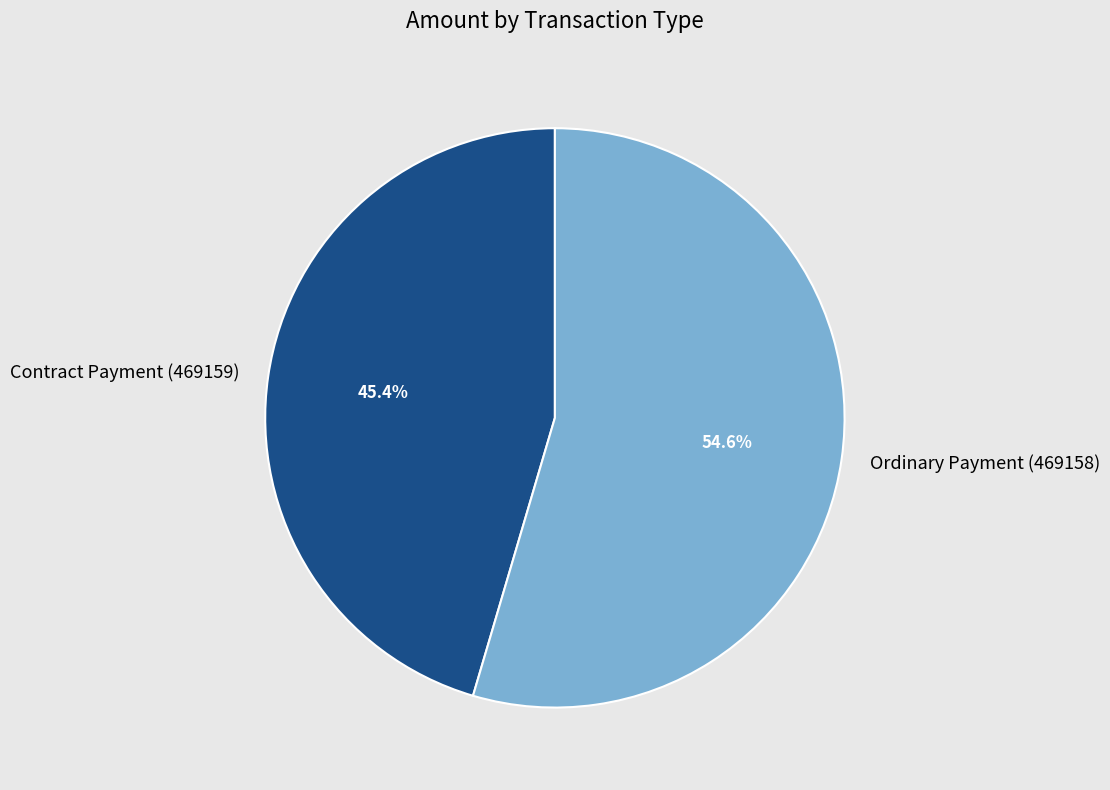

Rank the categories by value from lowest to highest.

Contract Payment (469159), Ordinary Payment (469158)